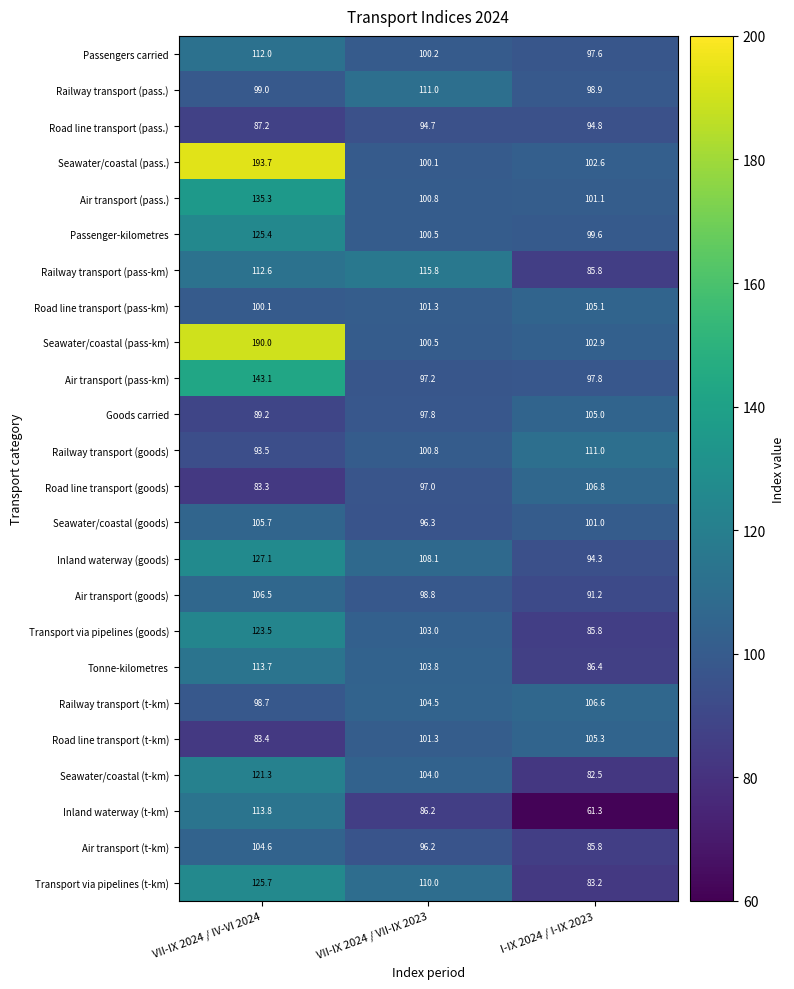

At which category does the chart reach its peak across all series?

VII-IX 2024 / IV-VI 2024